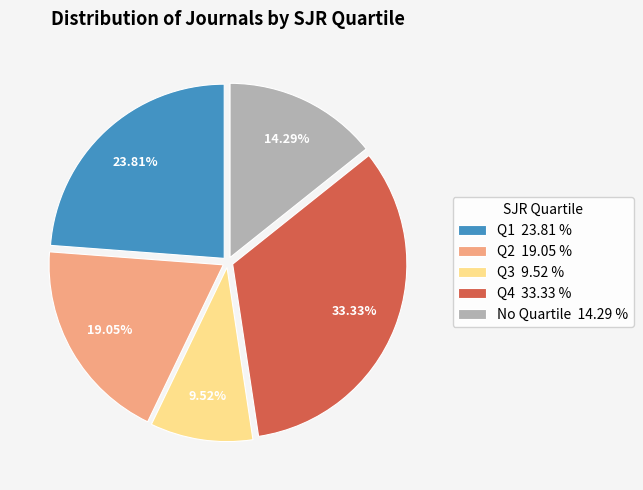

Which slice is the largest?

Q4 33.33 %